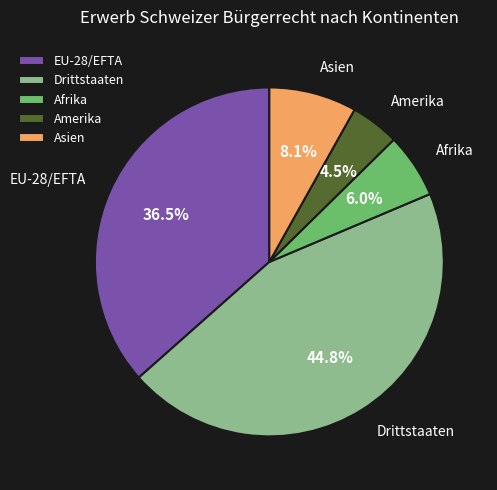

What is the largest slice in the pie chart?

Drittstaaten